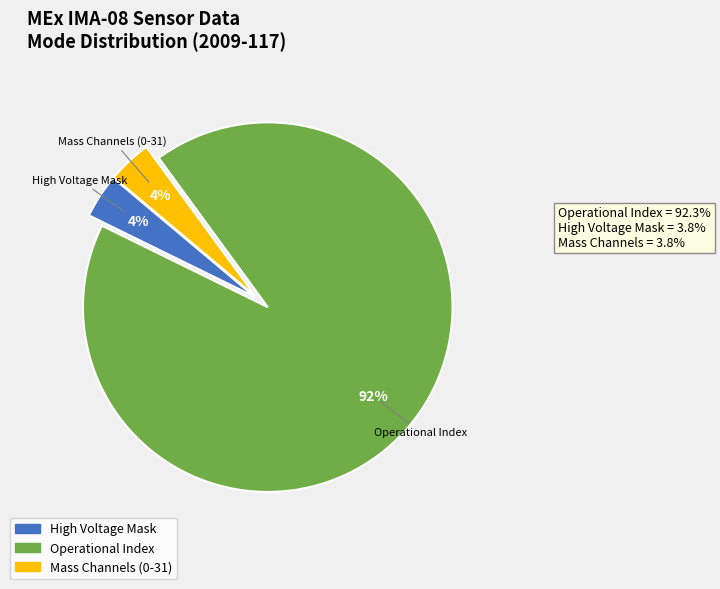

To the nearest percent, what is the difference between the largest and smallest slice percentages?

88%